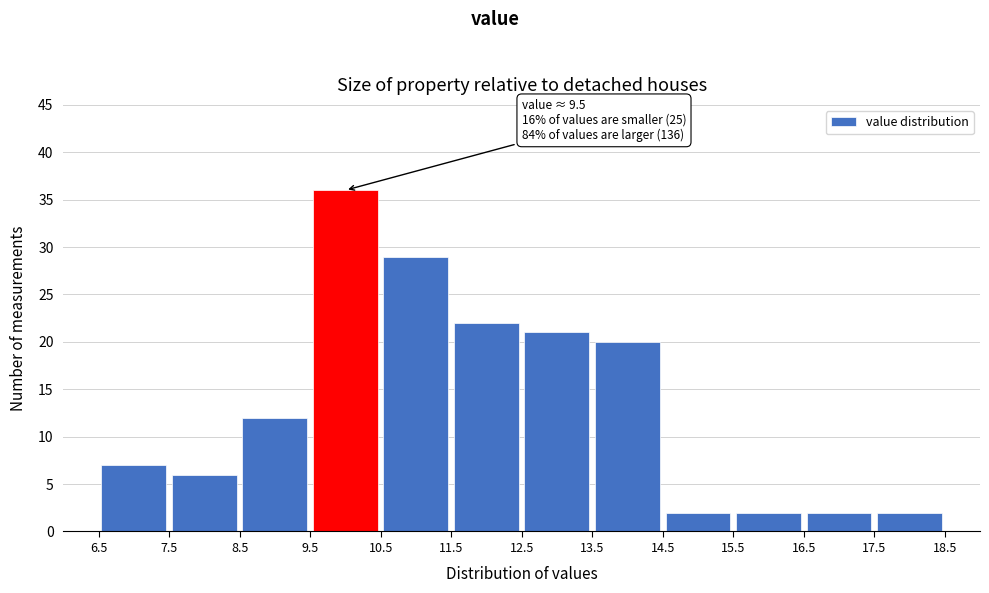

Which range on the x-axis has the tallest bar?

9.5 to 10.5